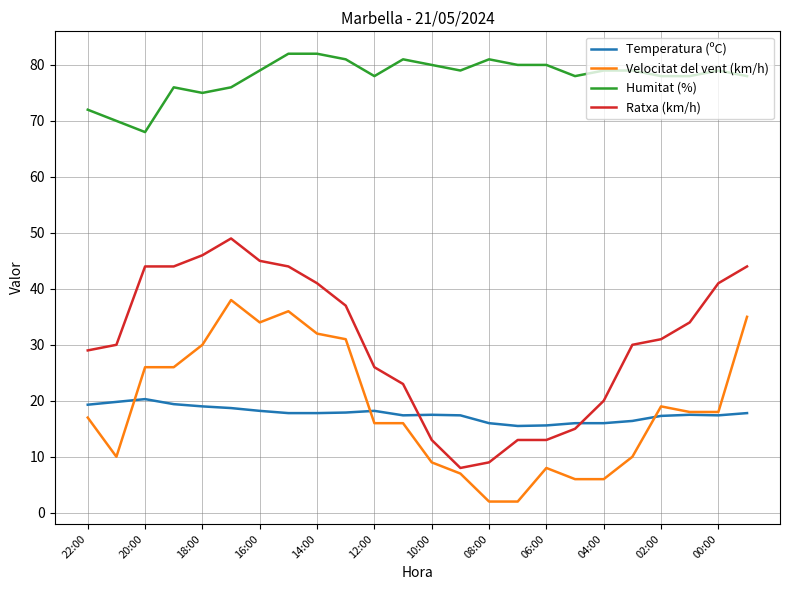

What is the difference between the second highest and minimum values in the Velocitat del vent (km/h) series?

34.0